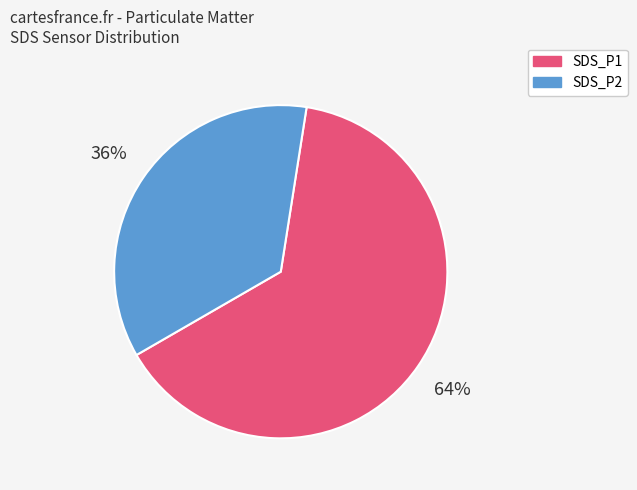

True or false: SDS_P1 accounts for 64% of the total.

True